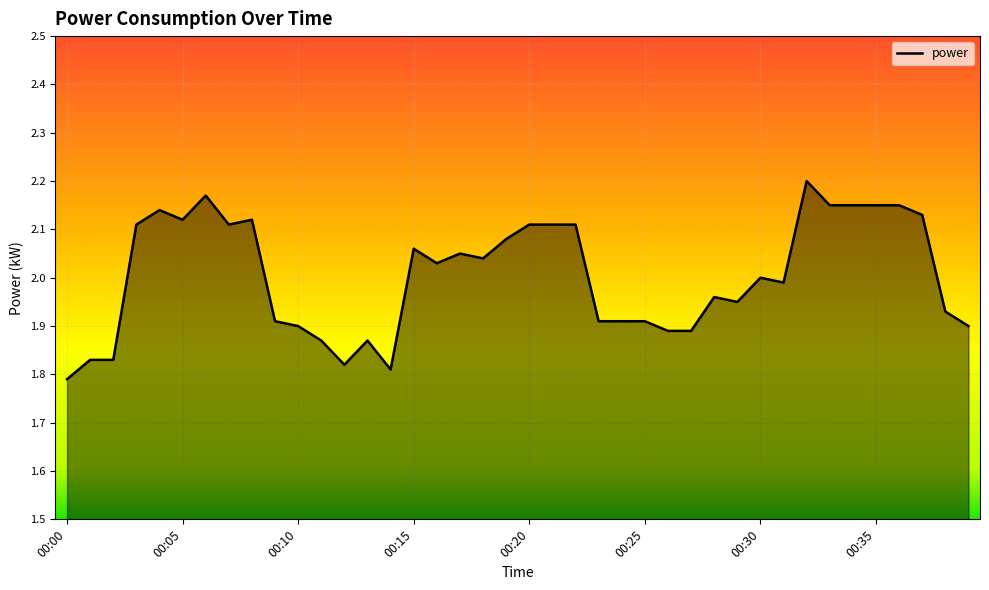

What is the difference between the maximum and minimum values?

0.4